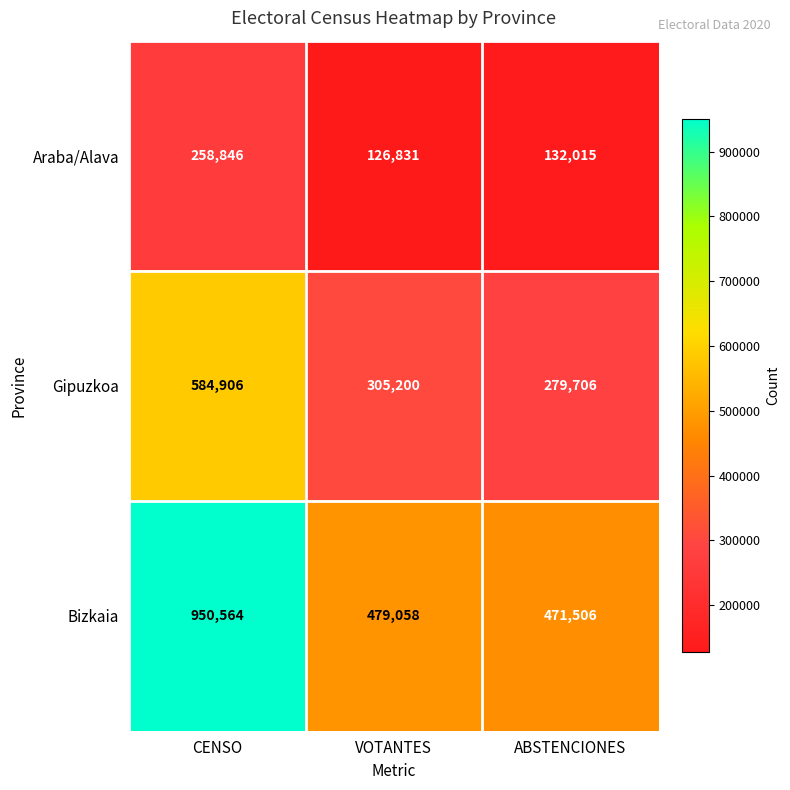

Reading left to right, transcribe all the data shown in this chart.

Araba/Alava: CENSO=258846	VOTANTES=126831	ABSTENCIONES=132015
Gipuzkoa: CENSO=584906	VOTANTES=305200	ABSTENCIONES=279706
Bizkaia: CENSO=950564	VOTANTES=479058	ABSTENCIONES=471506